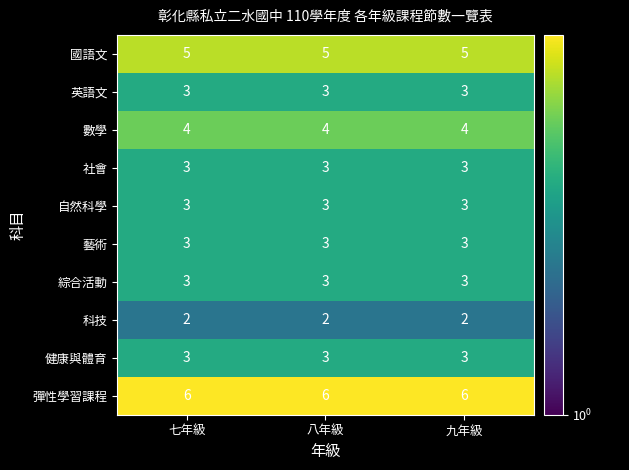

The 英語文 series shows 2 at 九年級. True or false?

False